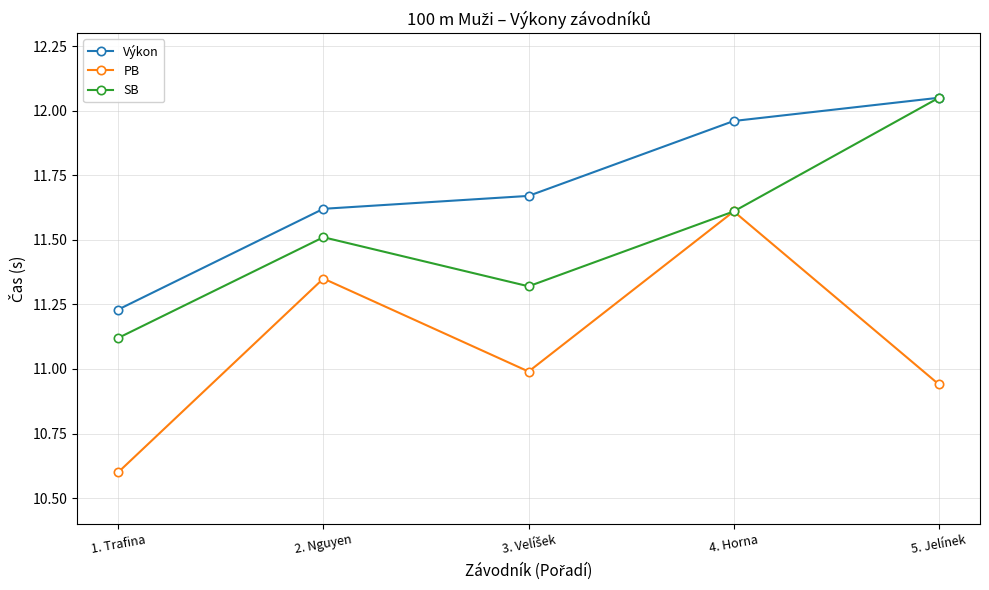

At which category is the sum across all series the highest?

4. Horna